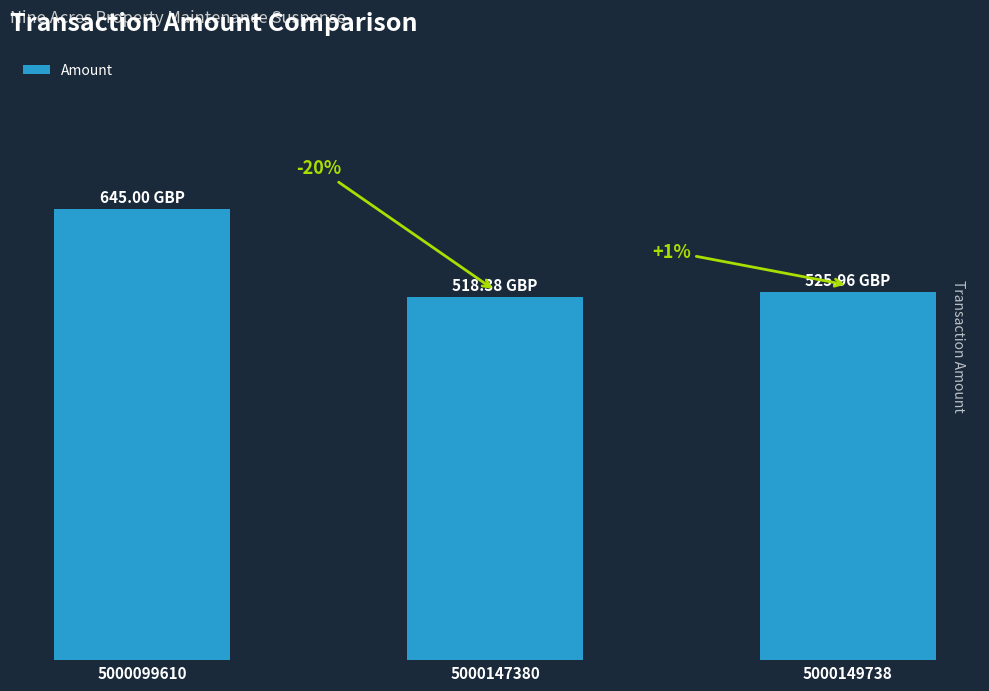

What is the sum of all values?

1689.3